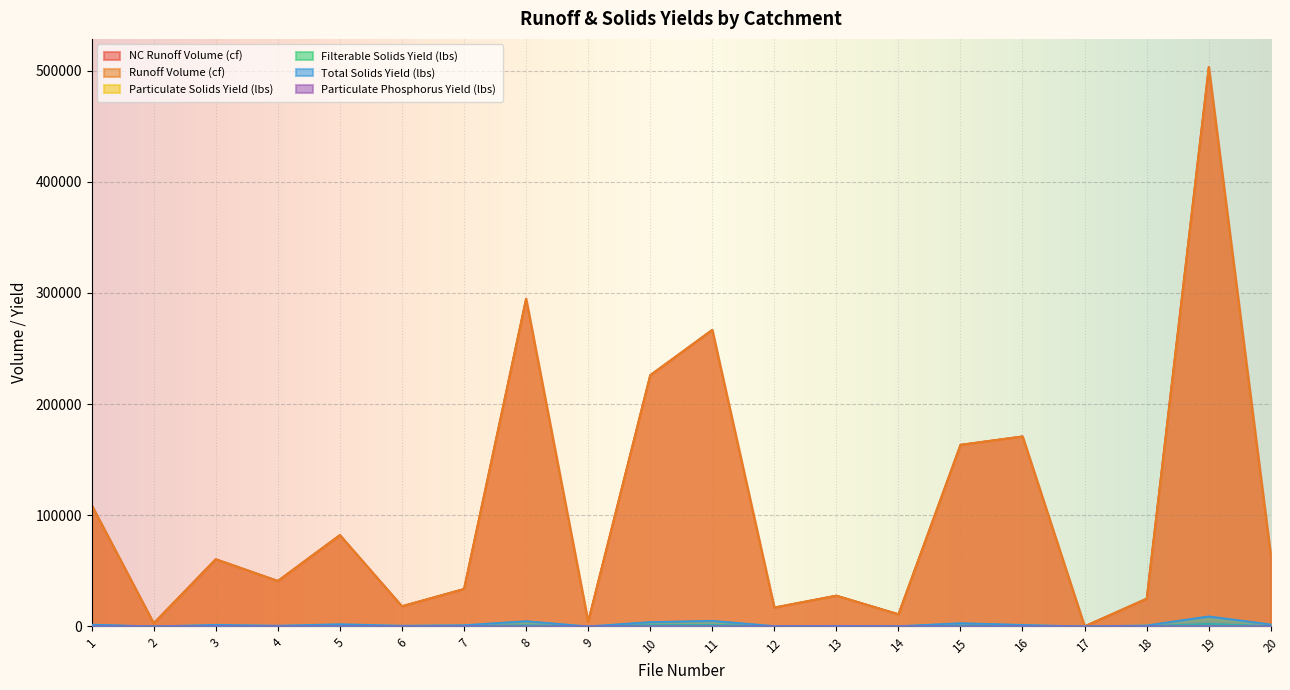

Reading left to right, list all the values displayed in this chart.

NC Runoff Volume (cf): 109236.2	2921.7	60557.0	40997.7	82247.0	18234.4	33770.7	294939.8	4375.0	226057.6	266850.9	17073.8	27781.0	11039.6	163472.3	171015.9	183.9	25067.2	503386.3	63827.5
Runoff Volume (cf): 109236.2	2921.7	60557.0	40997.7	82247.1	18234.4	33770.7	294939.8	4375.0	226057.5	266850.9	17073.8	27780.9	11039.6	163472.2	171016.0	183.9	25067.2	503386.4	63827.5
Particulate Solids Yield (lbs): 550.3	5.8	1198.9	497.8	1592.4	584.0	975.8	3613.3	51.1	2756.4	3684.3	263.4	388.2	143.9	2116.9	1021.1	2.4	778.1	6685.2	1513.7
Filterable Solids Yield (lbs): 1103.9	3.0	272.6	188.8	404.7	89.1	165.1	1091.9	28.0	1151.0	1369.4	86.9	134.5	76.7	800.2	380.2	1.3	139.7	2340.7	259.0
Total Solids Yield (lbs): 1654.3	8.8	1471.5	686.6	1997.0	673.1	1140.9	4705.1	79.1	3907.4	5053.7	350.3	522.7	220.6	2917.1	1401.3	3.8	917.7	9026.0	1772.7
Particulate Phosphorus Yield (lbs): 1.4	0.0	3.3	1.3	3.8	1.3	2.2	10.5	0.2	7.3	9.6	0.7	1.0	0.6	5.2	3.1	0.0	1.4	15.0	2.8